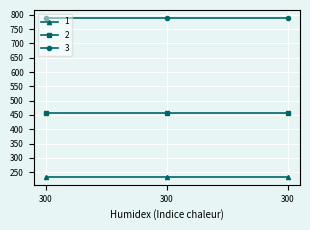

Reading right to left, what are all the values shown in this chart?

1: 234	234	234
2: 456	456	456
3: 789	789	789